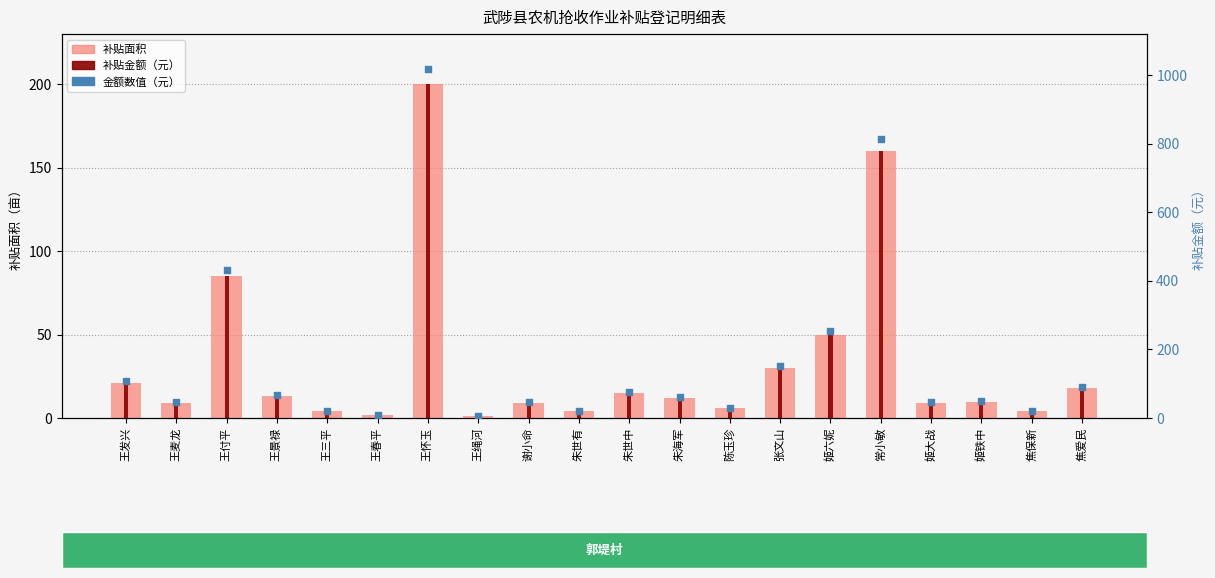

What is the total value across all series at 王怀玉?

1418.0